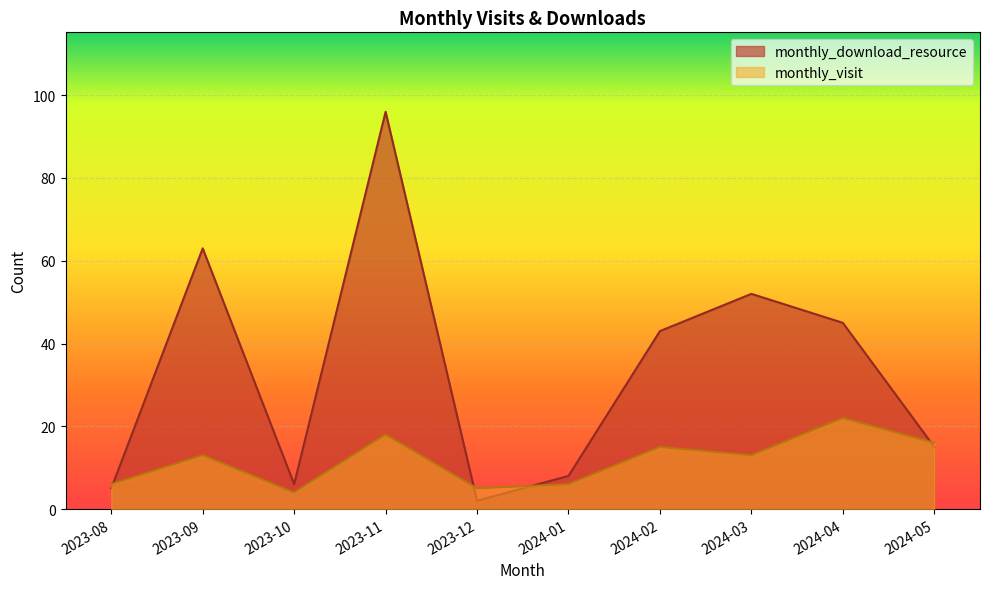

Which series changed the most between 2023-08 and 2024-01?

monthly_download_resource